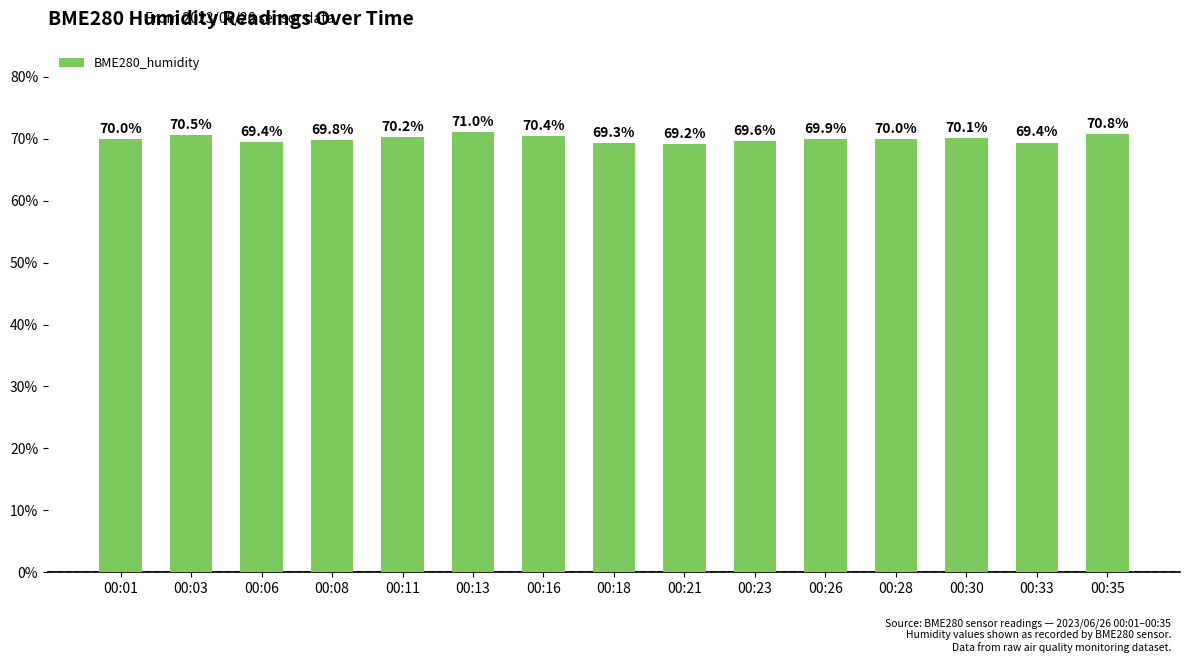

What is the value of the 6th bar from the left?

71.0